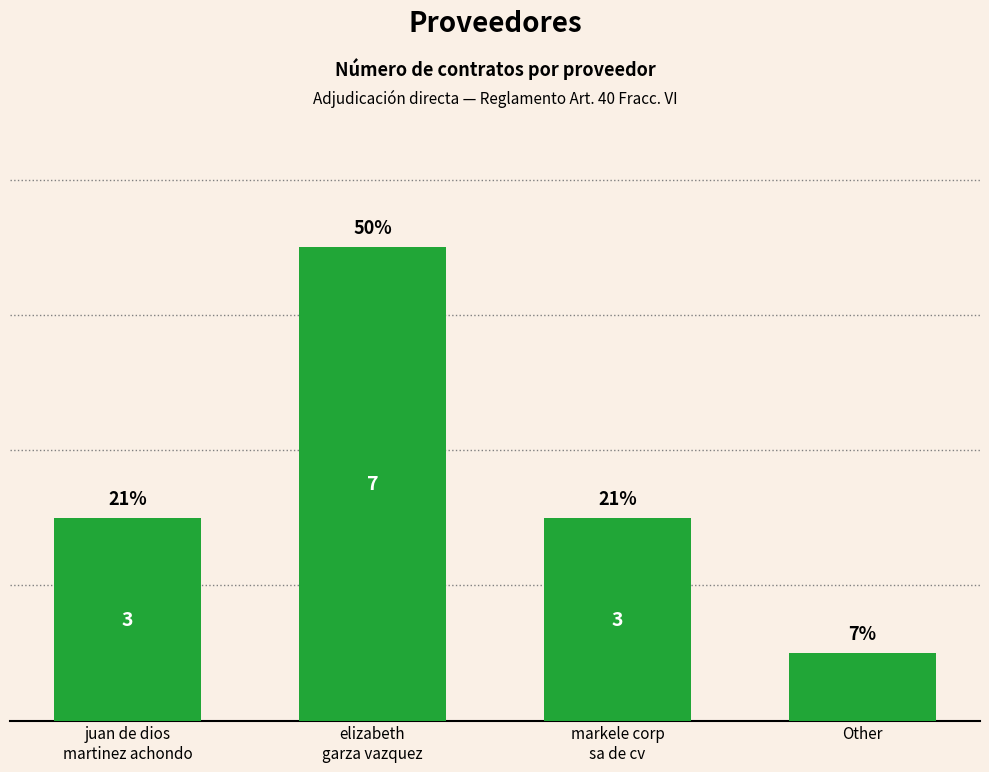

Which category has the lowest value across all series?

Other